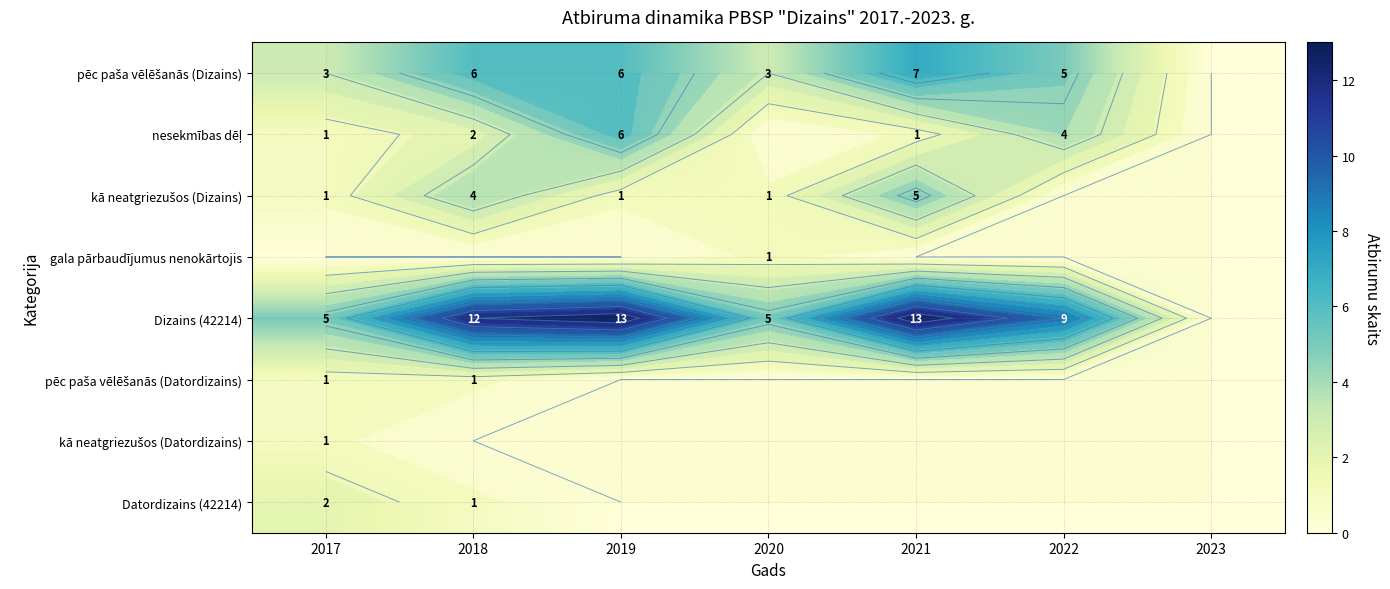

How many series are shown in this chart?

8